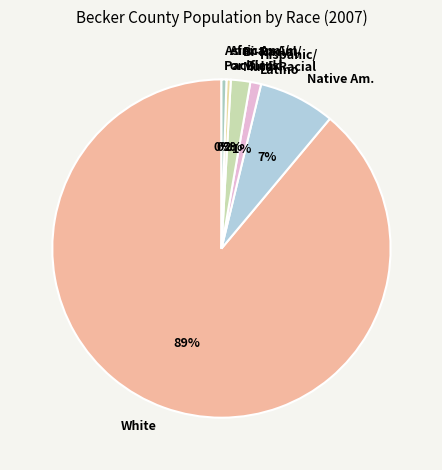

To the nearest percent, what is the average slice percentage?

17%